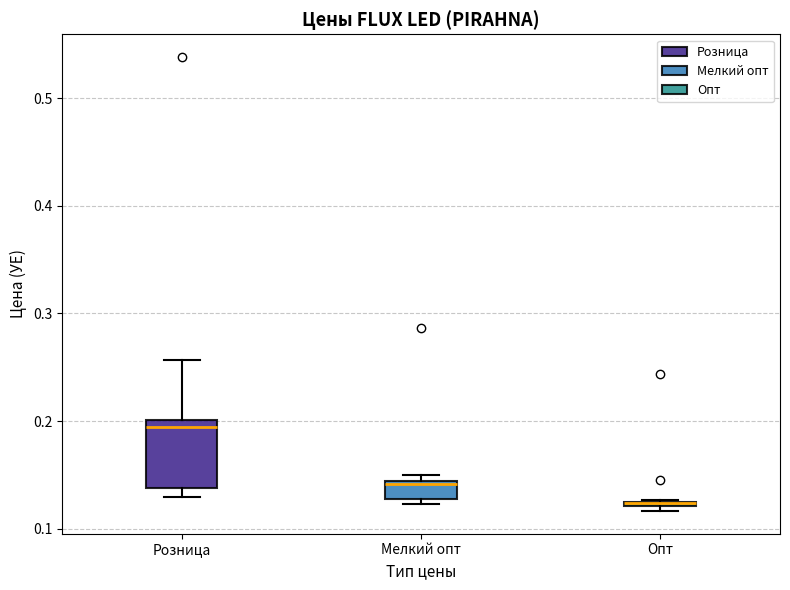

Which box is the tallest, from its lower edge to its upper edge?

Розница